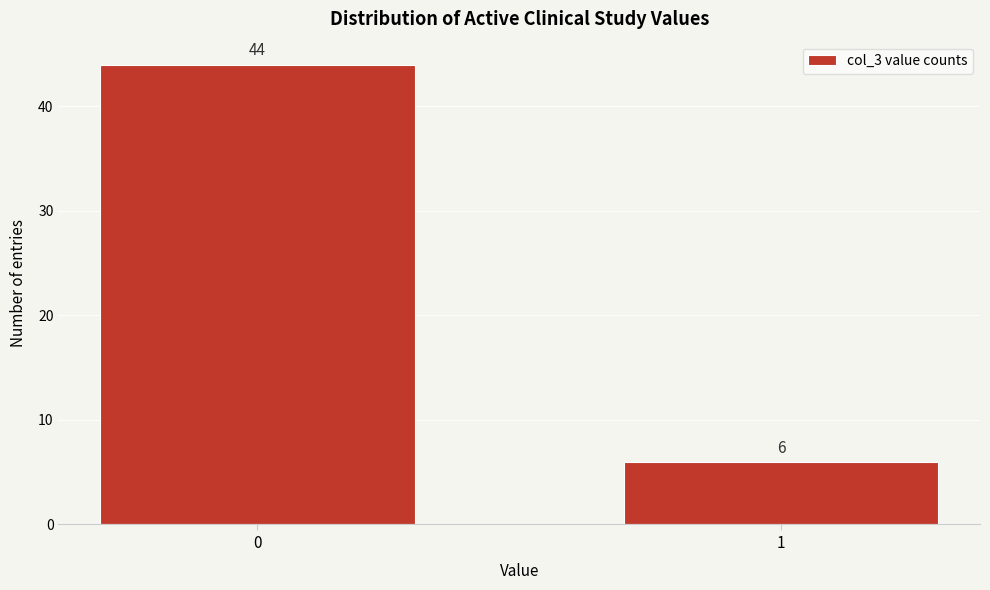

Reading left to right, list all the values displayed in this chart.

0=44	1=6